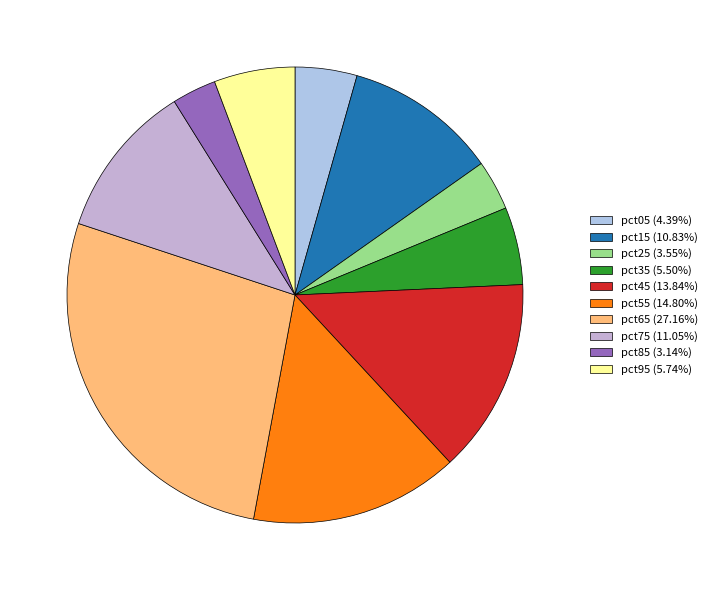

To the nearest percent, what percentage of the pie is pct35?

6%